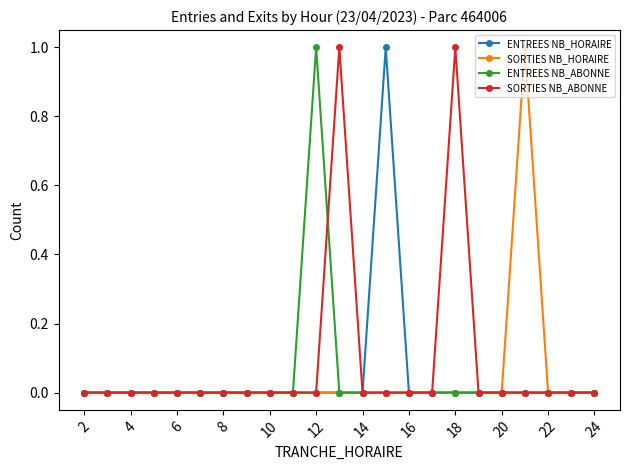

Which series has the largest total across all categories?

SORTIES NB_ABONNE